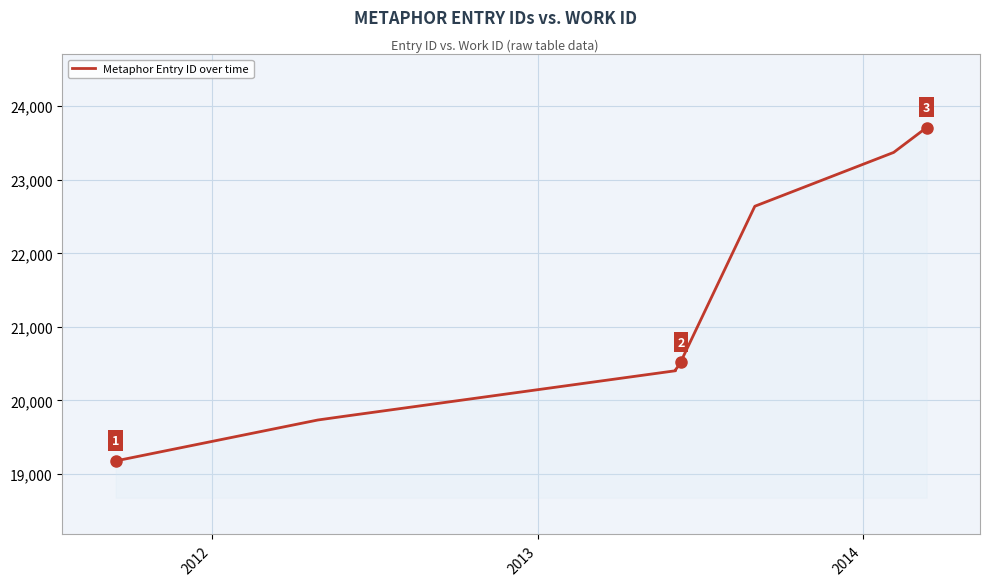

How many series are shown in this chart?

1